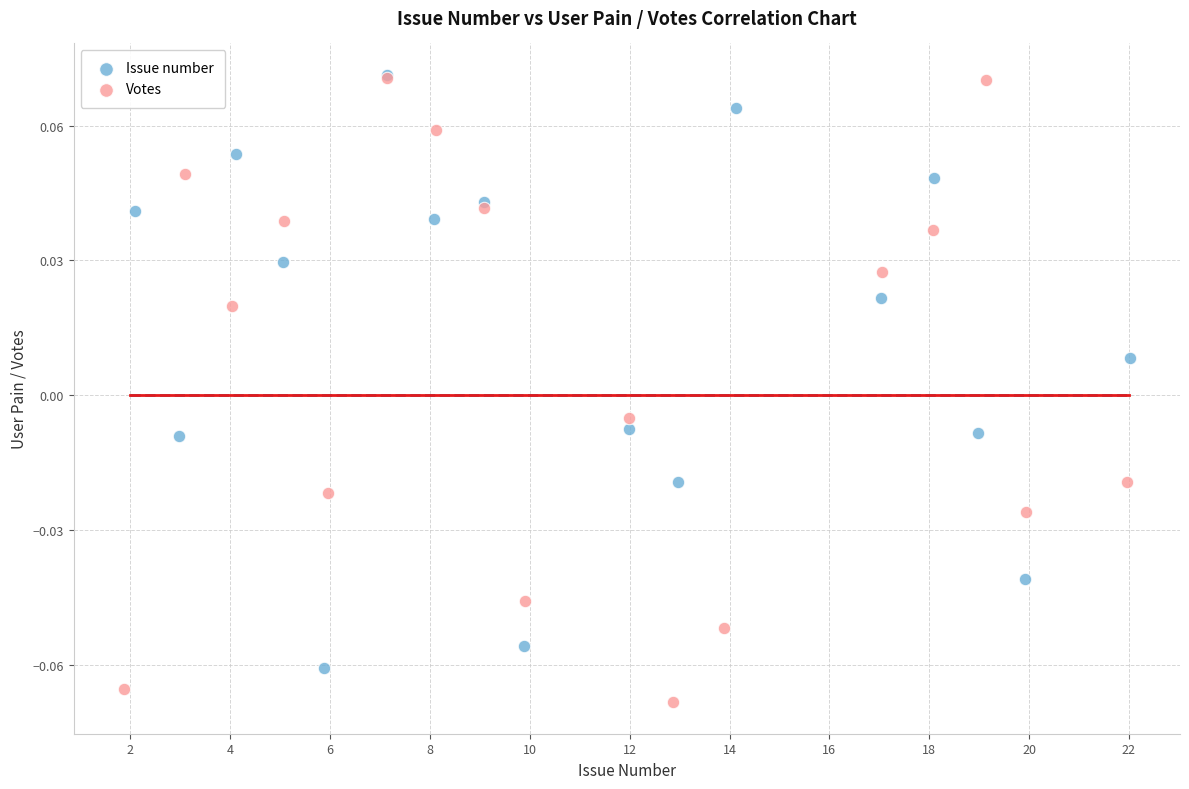

Which series has the largest Y range (max minus min)?

Votes